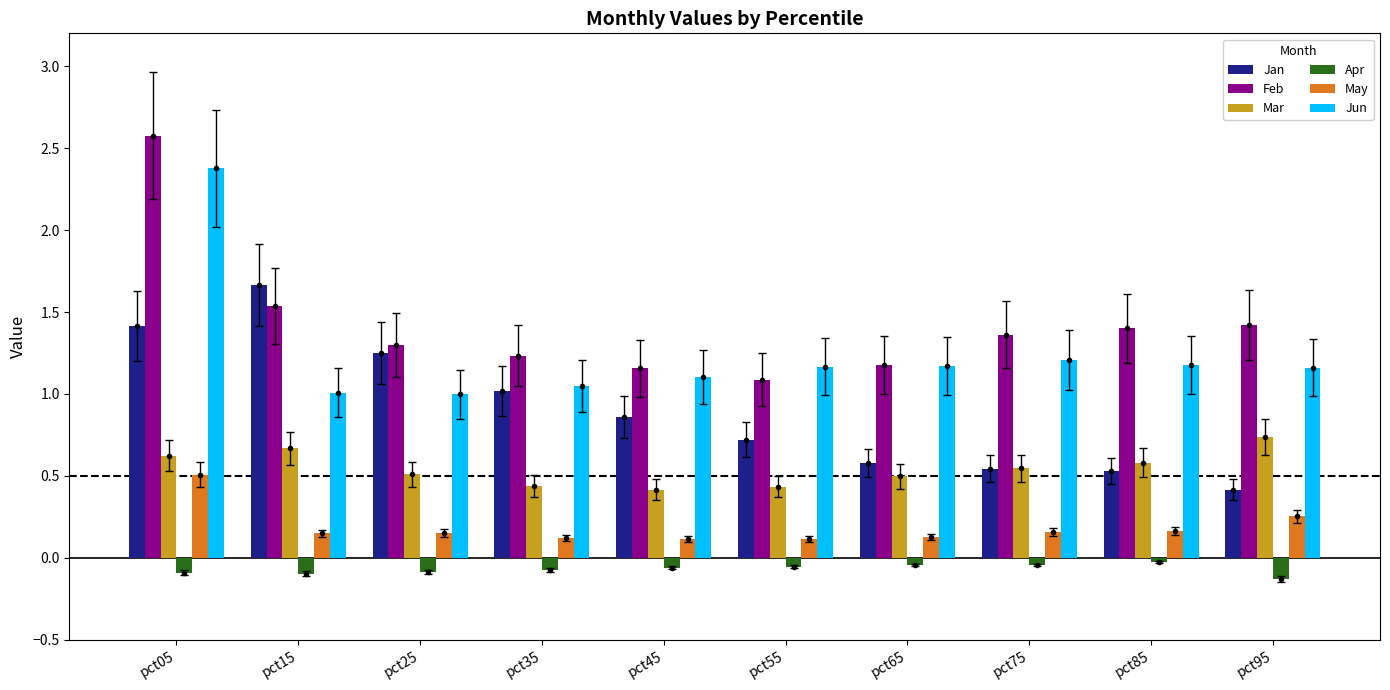

What is the maximum value for Feb?

2.6